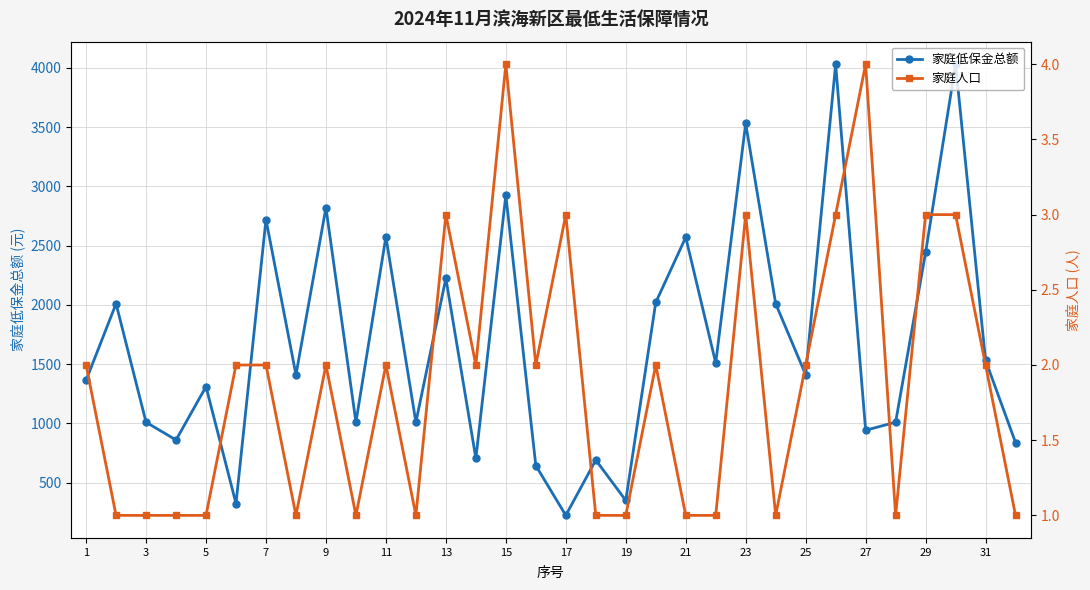

How many interior local peaks does the 家庭低保金总额 series have?

12